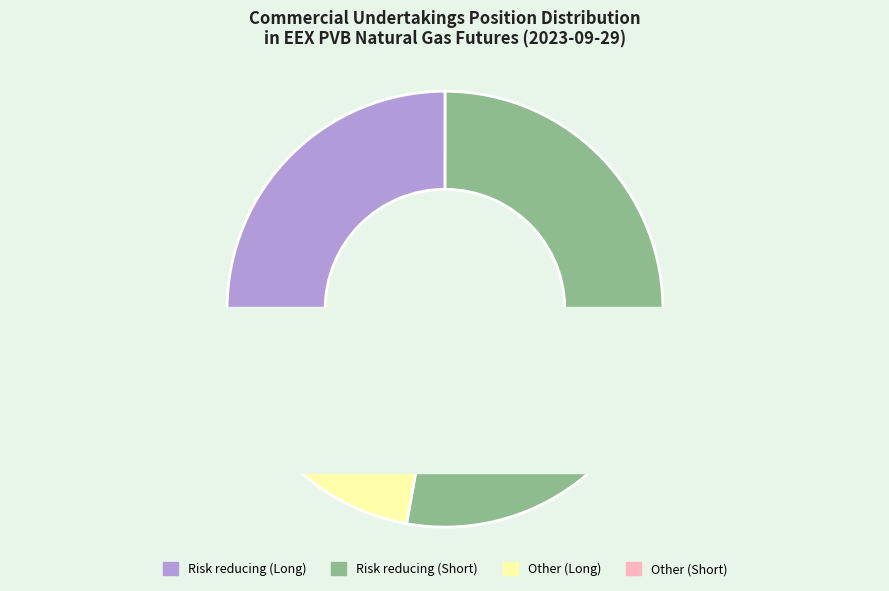

What percentage is the Risk reducing (Short) slice, to the nearest percent?

53%